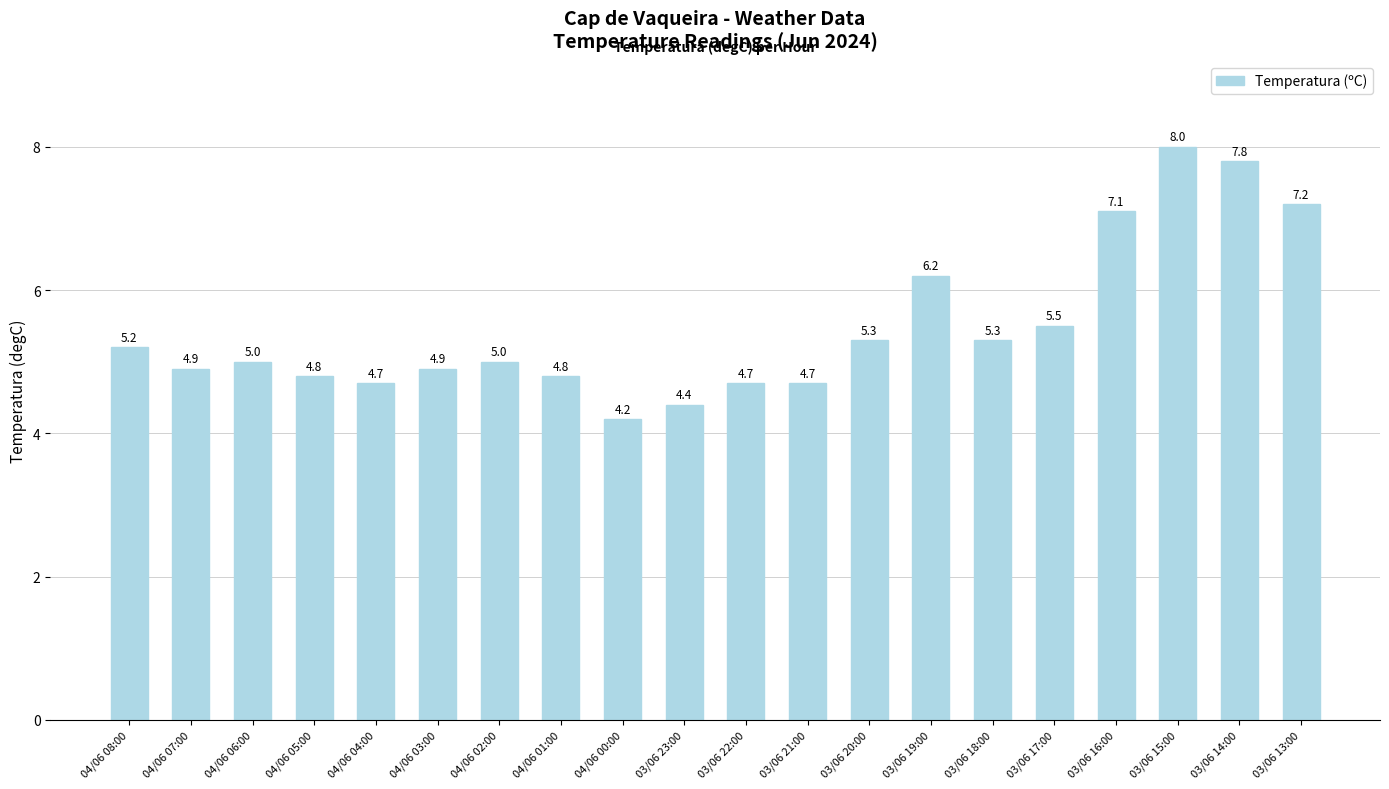

Approximately how many times larger is the value at 04/06 08:00 compared to 03/06 22:00?

1.1